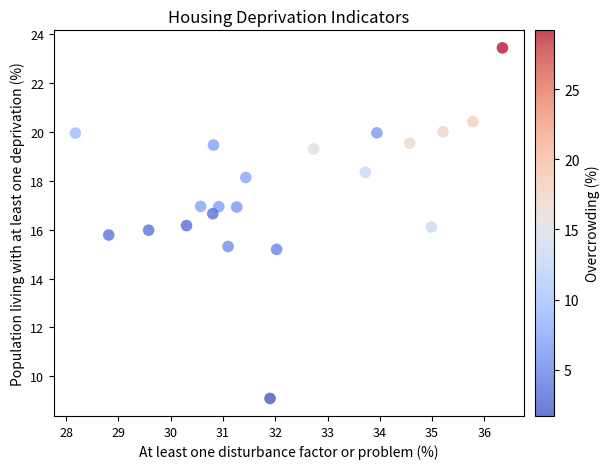

What is the range of Y values (max minus min)?

14.4